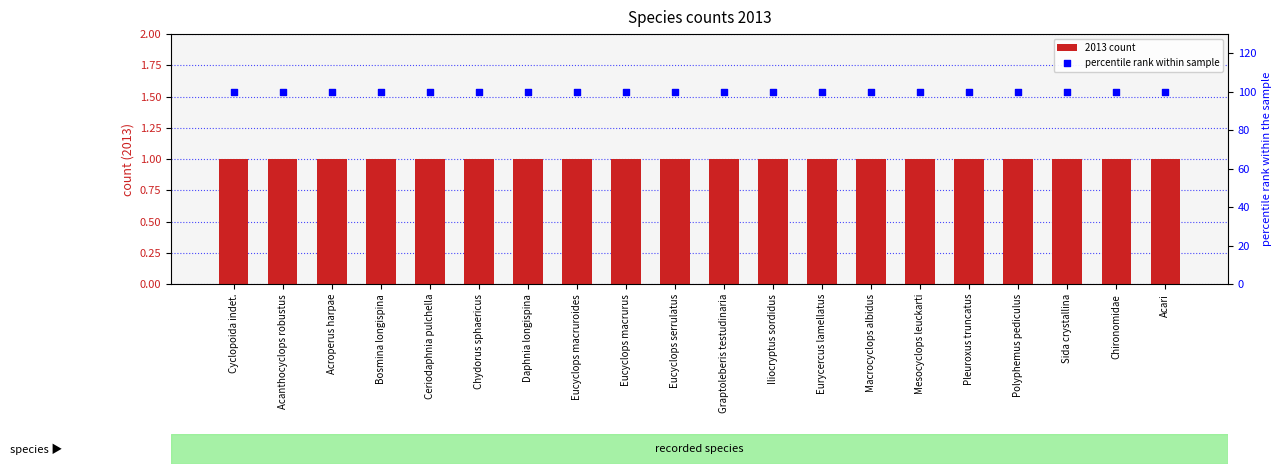

Which series has the largest total across all categories?

percentile rank within sample